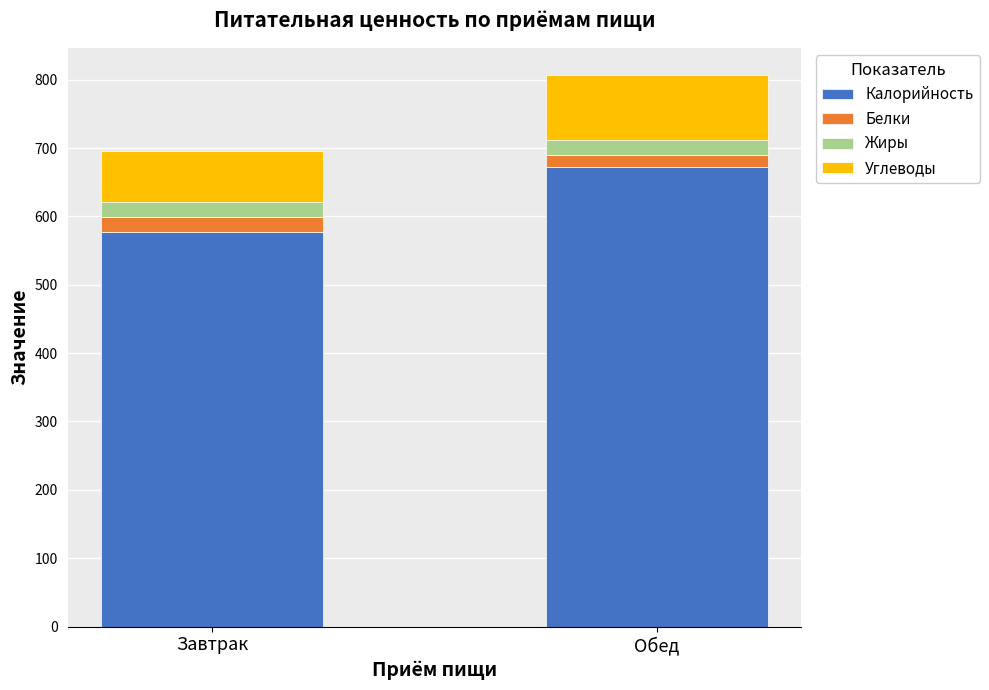

At which category is the sum across all series the highest?

Обед